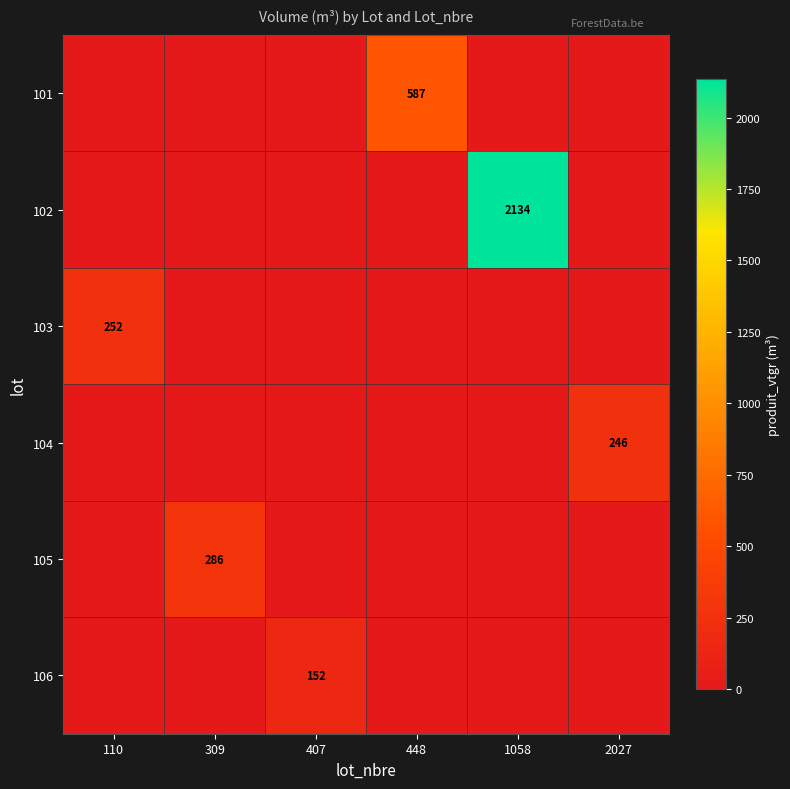

Is it true that 103 equals 169 at 110?

False